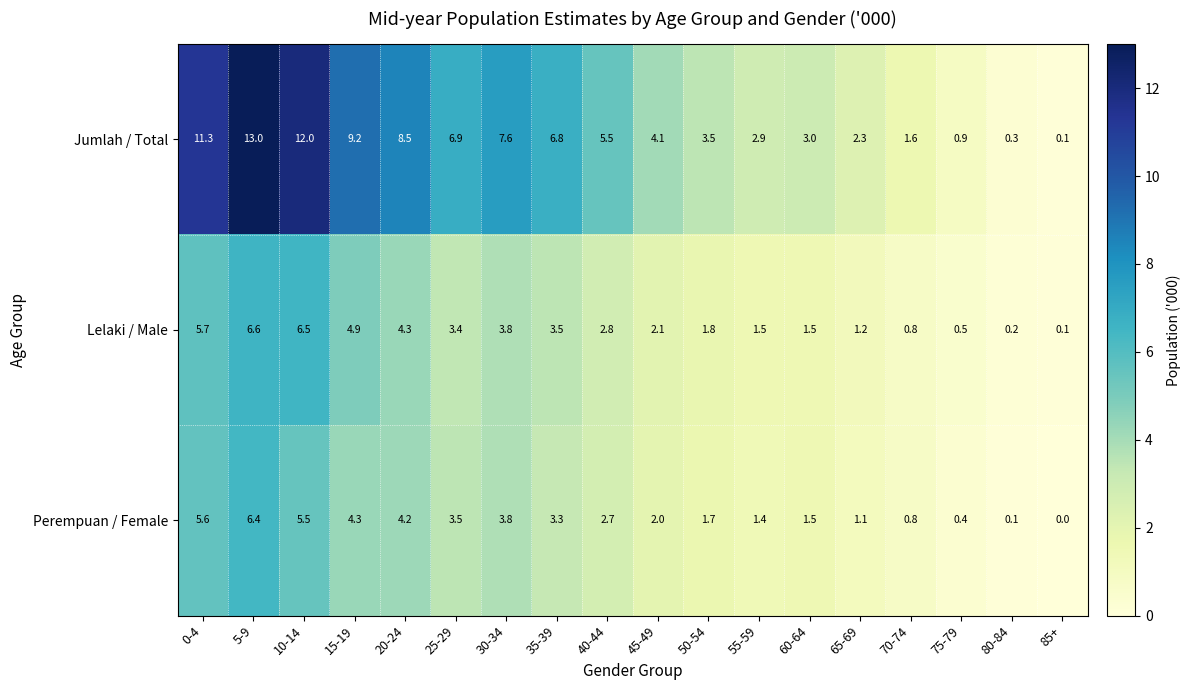

List the series in order of their peak value, highest first.

Jumlah / Total, Lelaki / Male, Perempuan / Female